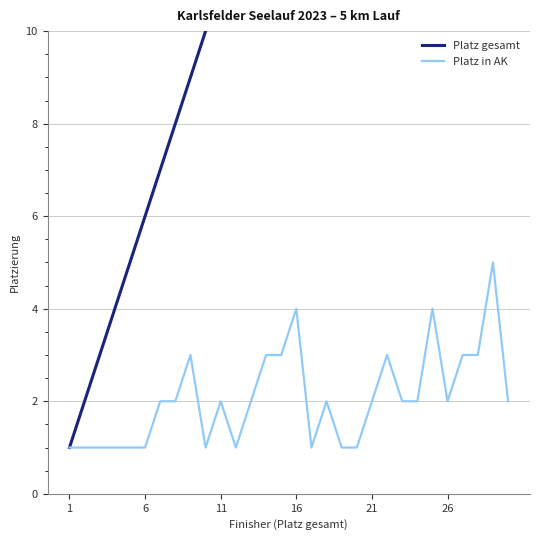

Read the Platz gesamt value at 1.

1